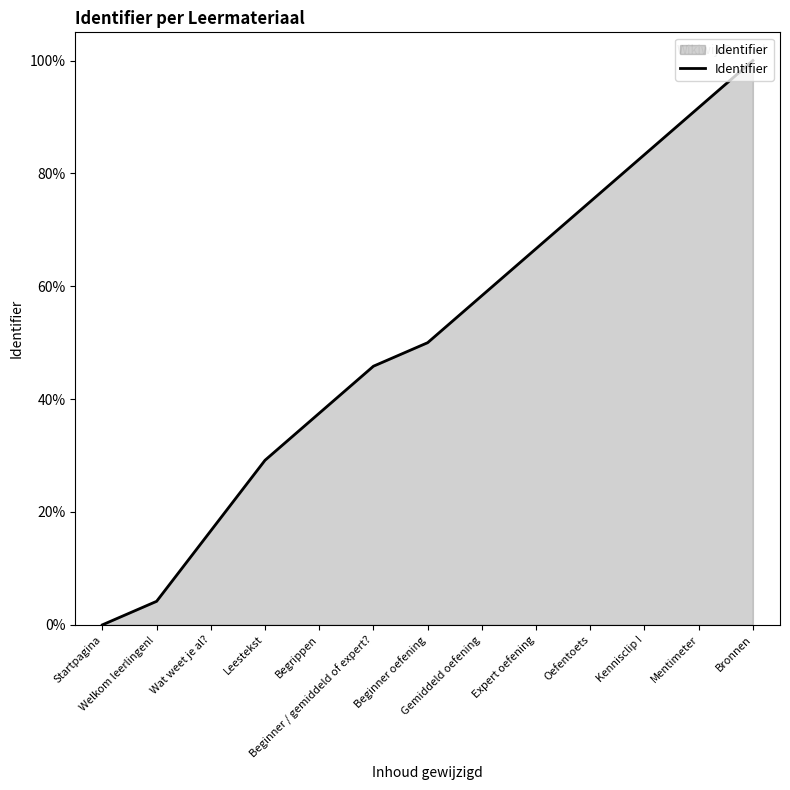

What is the change in value from Leestekst to Oefentoets?

+45.8